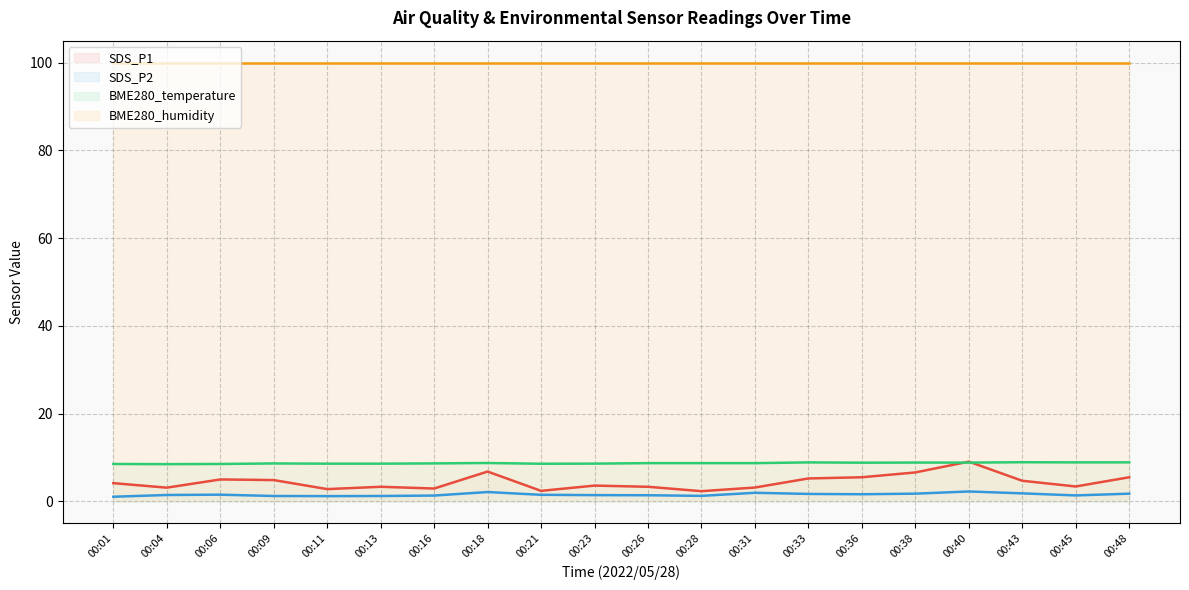

At which category is the sum across all series the highest?

00:40